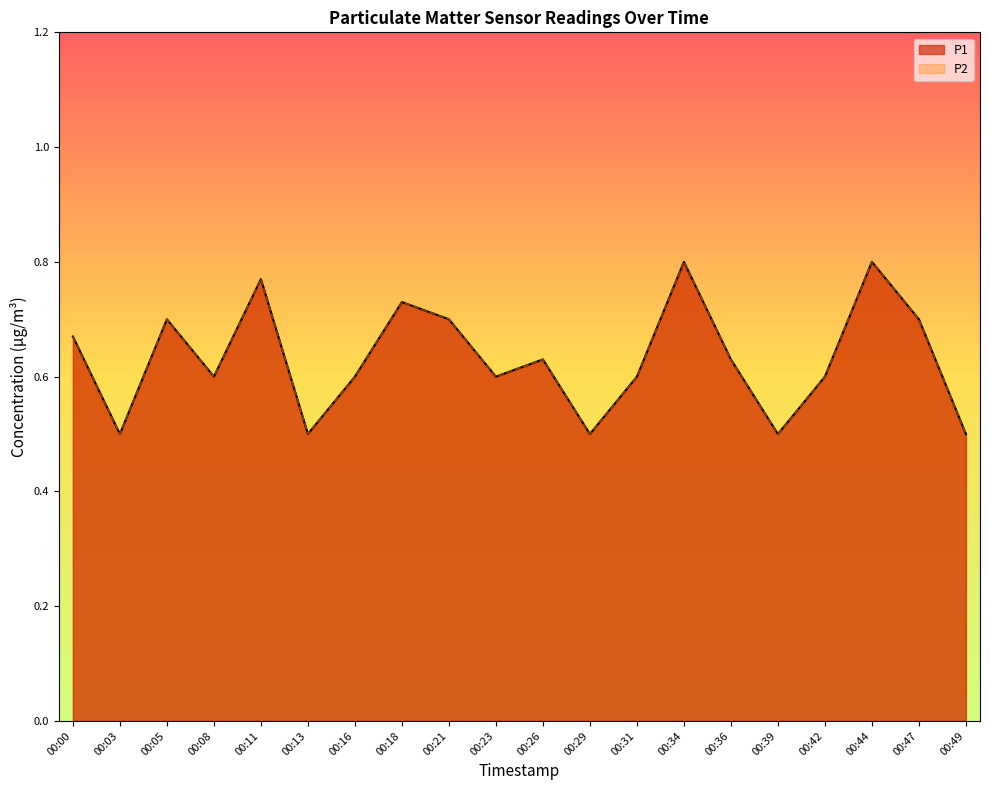

Which has a higher value, 00:03 or 00:08?

00:08